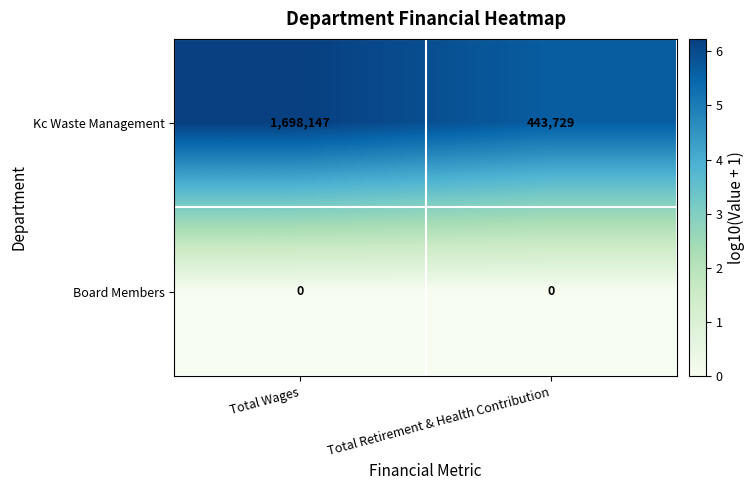

Which series has the widest spread of values?

Kc Waste Management